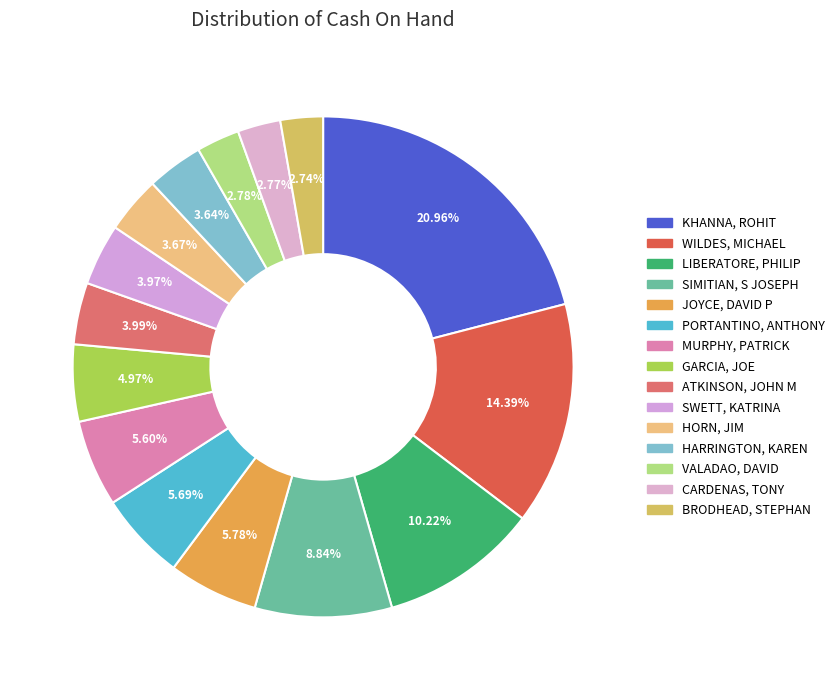

Does HORN, JIM represent more than half of the total?

No